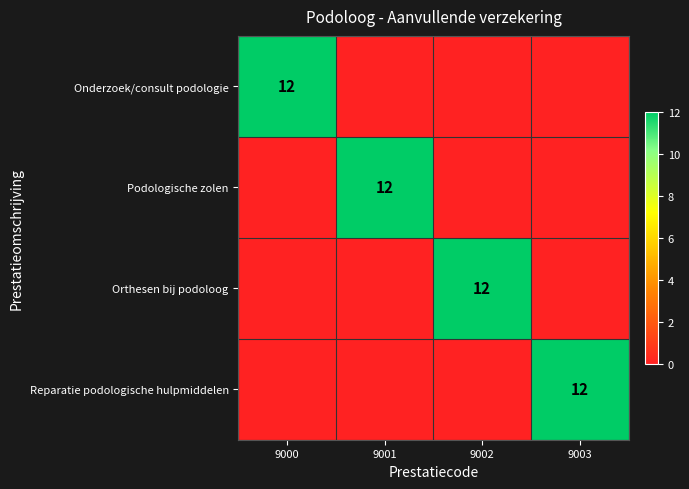

True or false: Podologische zolen has a value of 18 at 9001.

False